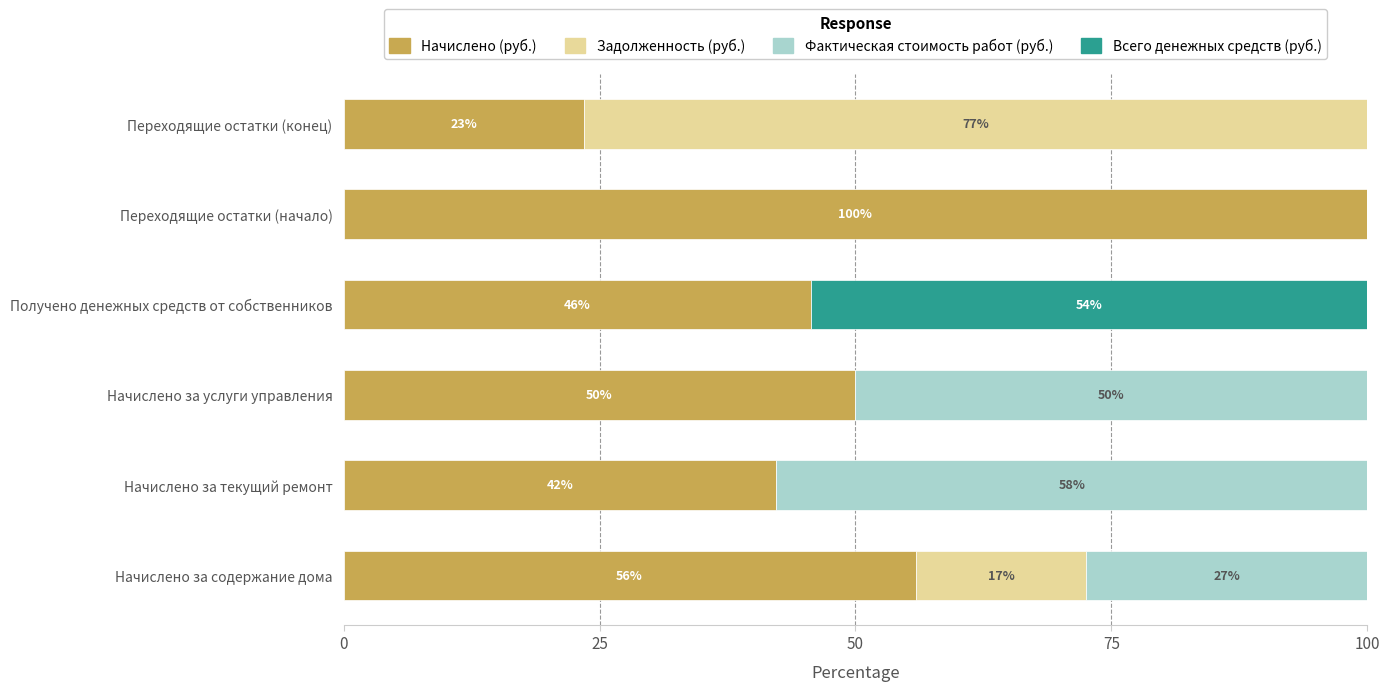

Which series has the largest total across all categories?

Начислено (руб.)